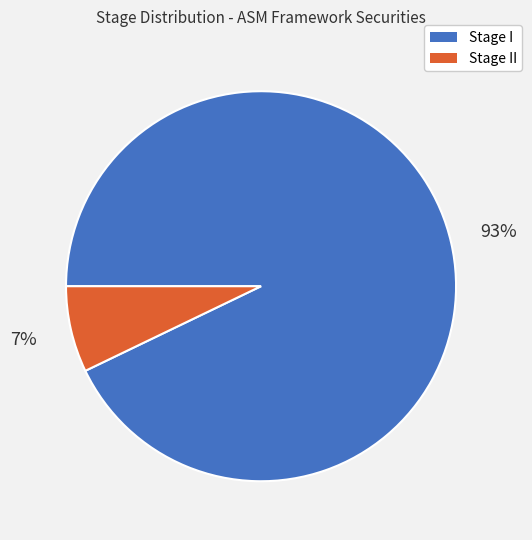

To the nearest percent, what is the average slice percentage?

50%